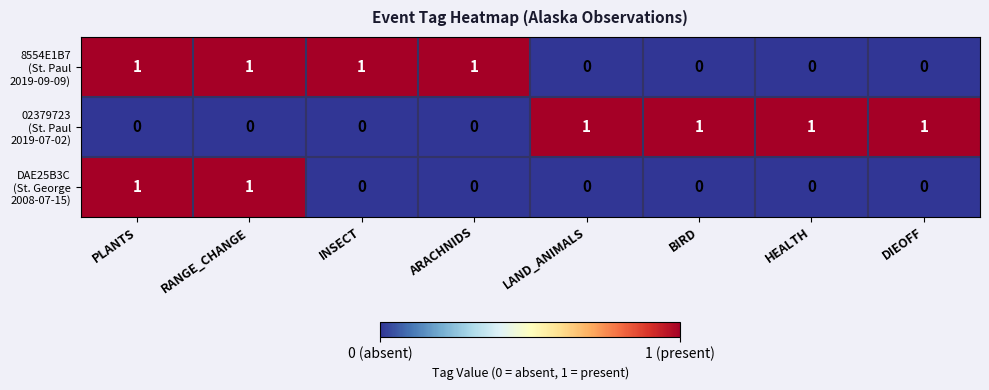

Count the number of categories in the chart.

8